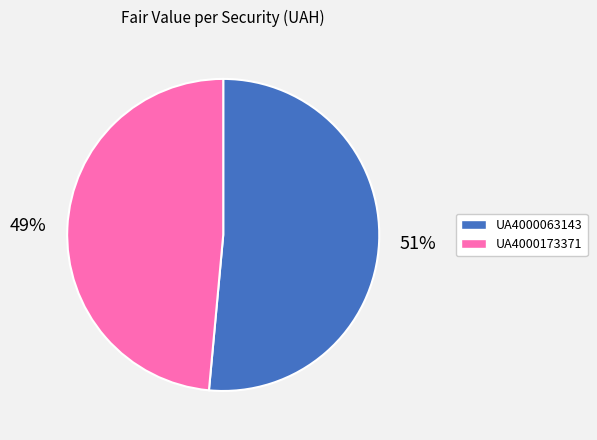

Combined, do UA4000063143 and UA4000173371 account for over 50%?

Yes